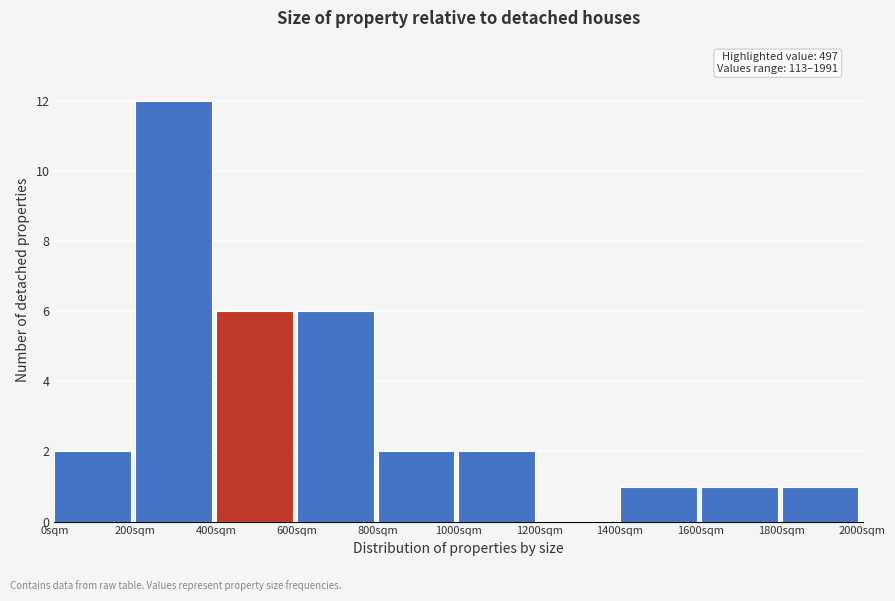

Which range on the x-axis has the tallest bar?

200 to 400